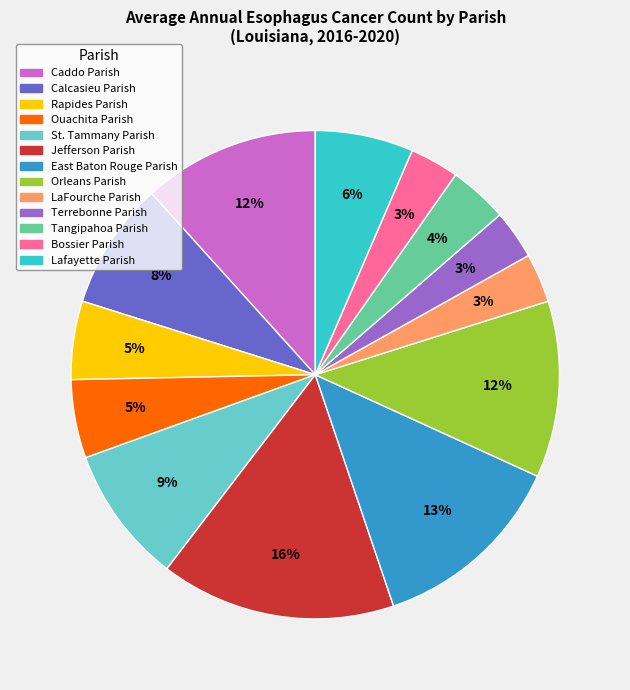

Does Tangipahoa Parish represent more than half of the total?

No